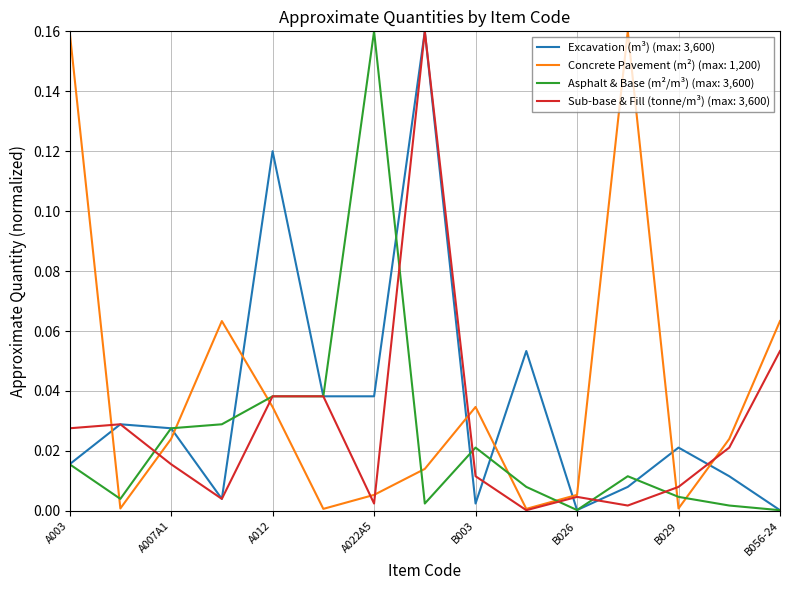

Which series ends up on top after the final intersection of Asphalt & Base (m²/m³) (max: 3,600) and Concrete Pavement (m²) (max: 1,200)?

Concrete Pavement (m²) (max: 1,200)